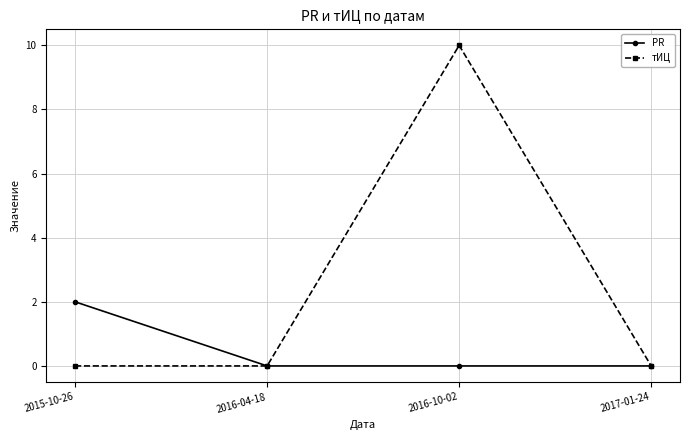

What is the sum of all PR values?

2